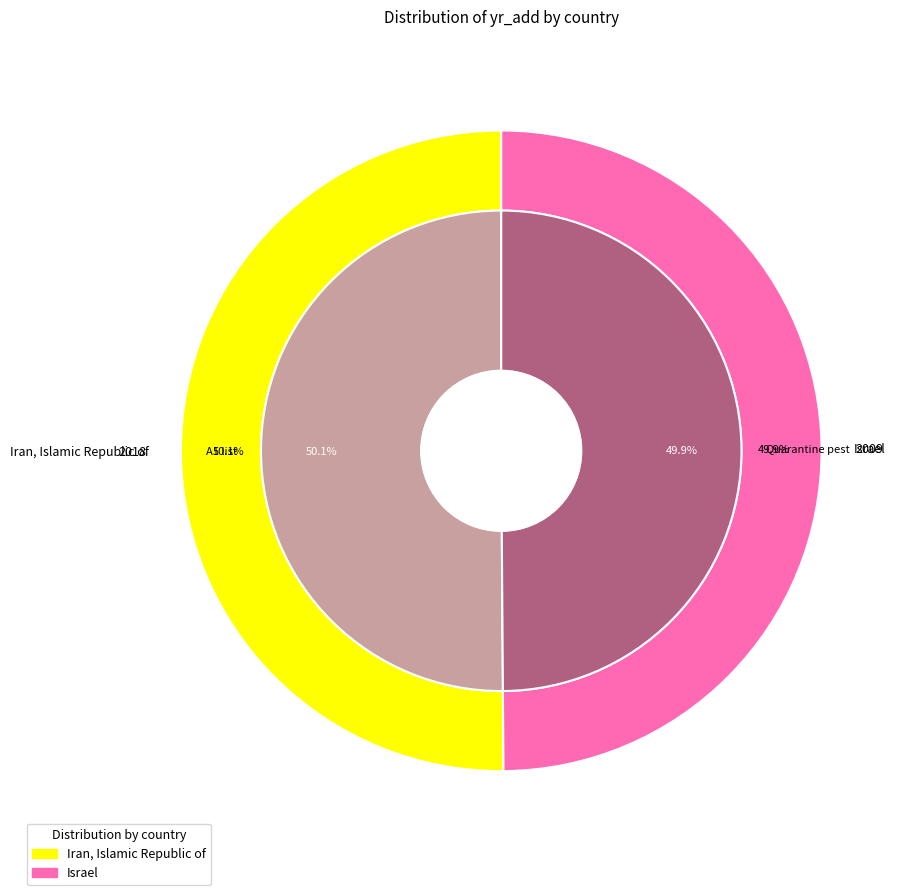

Do Israel and Iran, Islamic Republic of together represent more than half of the pie?

Yes